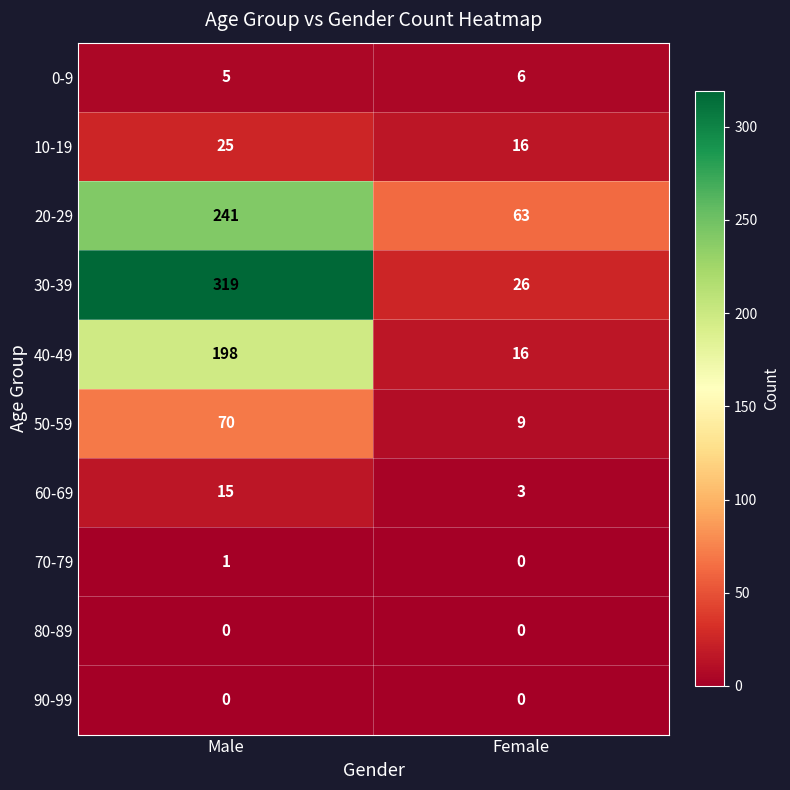

Between Male and Female, which series saw the biggest shift?

30-39